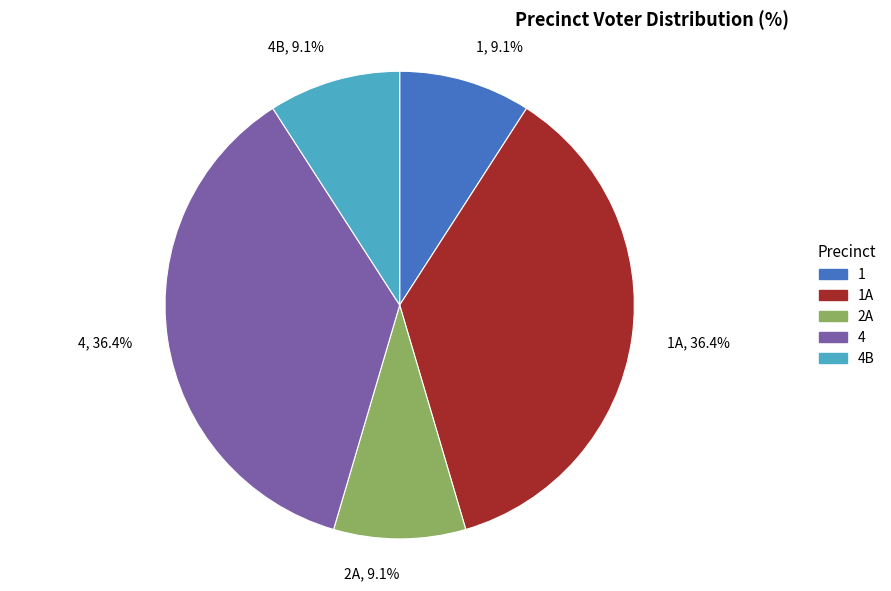

Approximately how many times larger is the value at 2A, 9.1% compared to 4B, 9.1%?

1.0